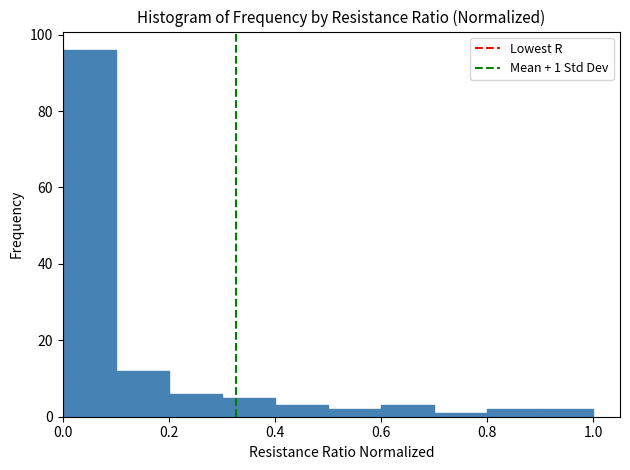

Which range on the x-axis has the tallest bar?

0.0 to 0.1